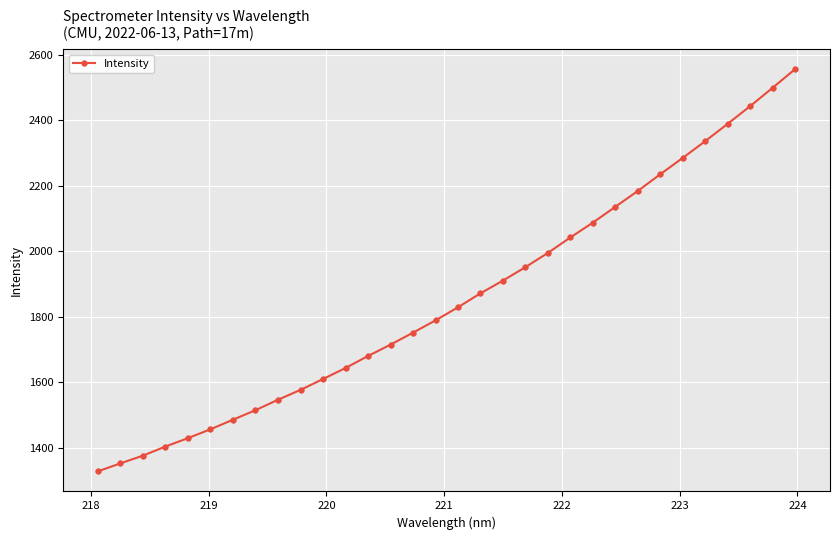

What is the minimum value shown in the chart?

1328.7